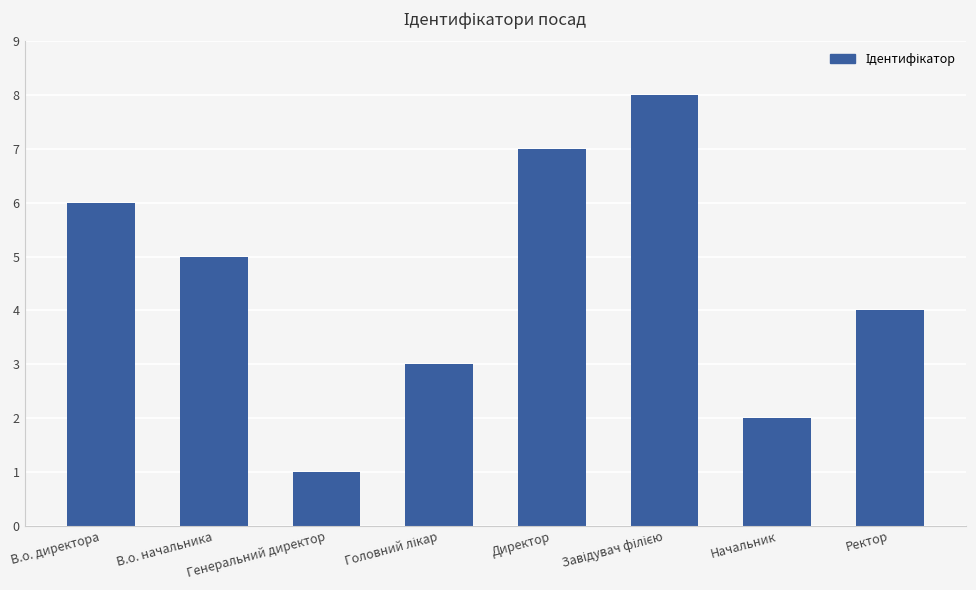

What position from the left is В.о. директора?

1